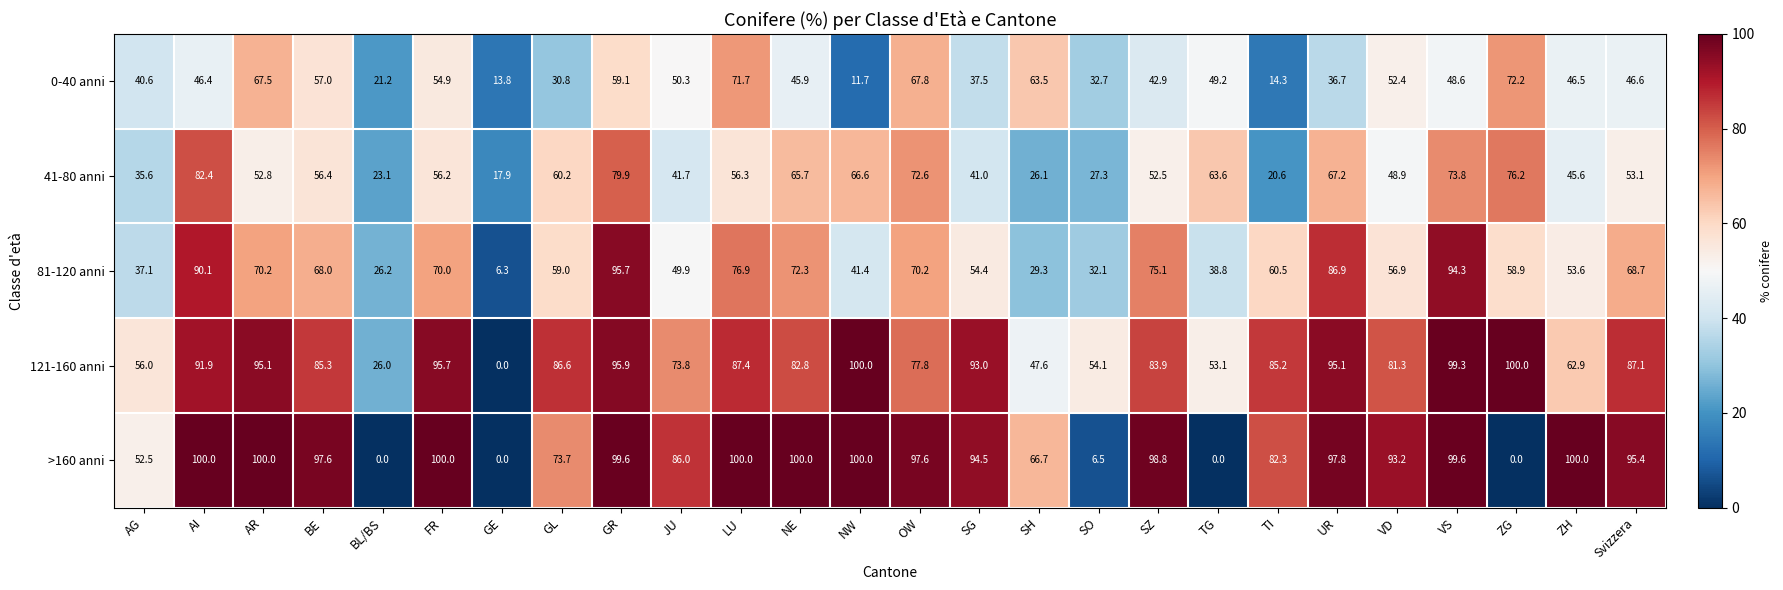

At how many categories does at least one series exceed 72?

20